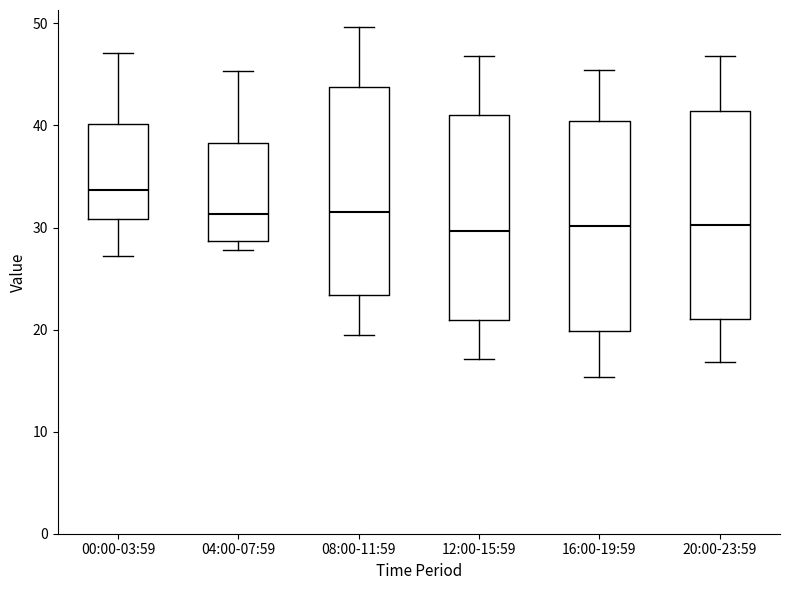

Reading left to right, transcribe this box plot: for each box, give where its median line is, the range the box spans, and where its two whiskers end, as read against the y-axis. The values are not printed on the chart, so give them approximately, as read against the axis.

00:00-03:59: median 34, box 31 to 40, whiskers 27 to 47
04:00-07:59: median 31, box 29 to 38, whiskers 28 to 45
08:00-11:59: median 32, box 23 to 44, whiskers 20 to 50
12:00-15:59: median 30, box 21 to 41, whiskers 17 to 47
16:00-19:59: median 30, box 20 to 40, whiskers 15 to 45
20:00-23:59: median 30, box 21 to 41, whiskers 17 to 47